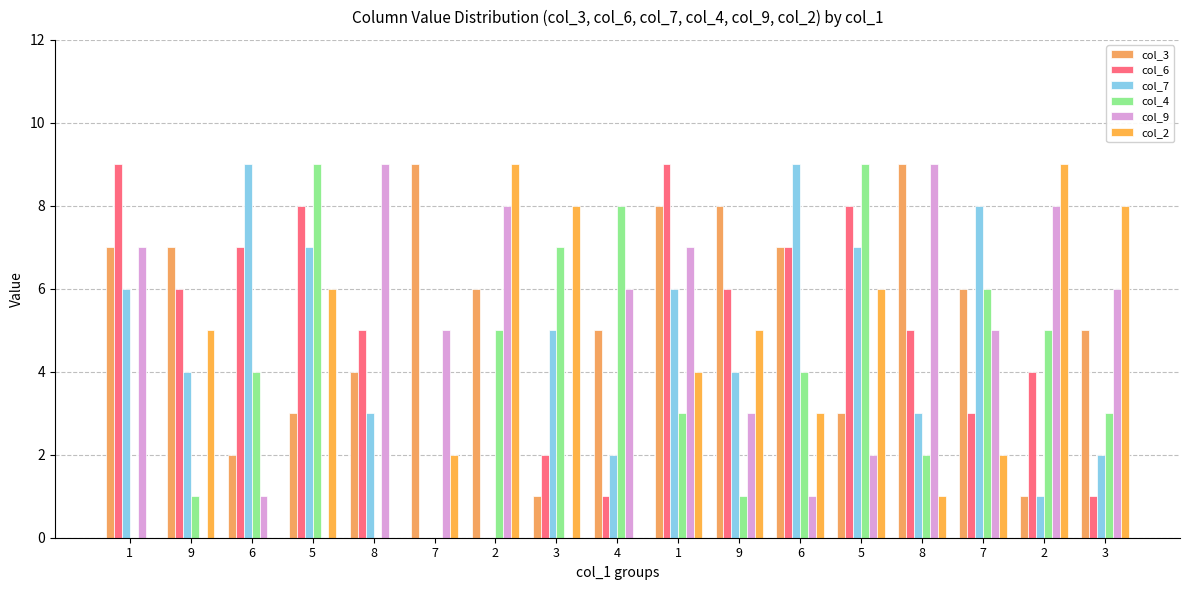

How many categories are shown in the chart?

17